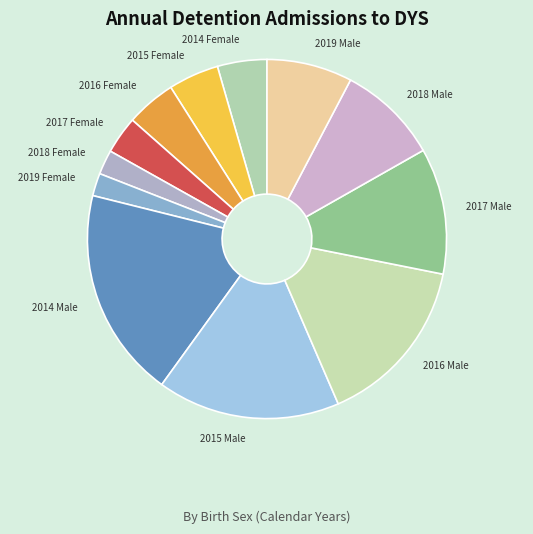

True or false: 2016 Female accounts for 12% of the total.

False